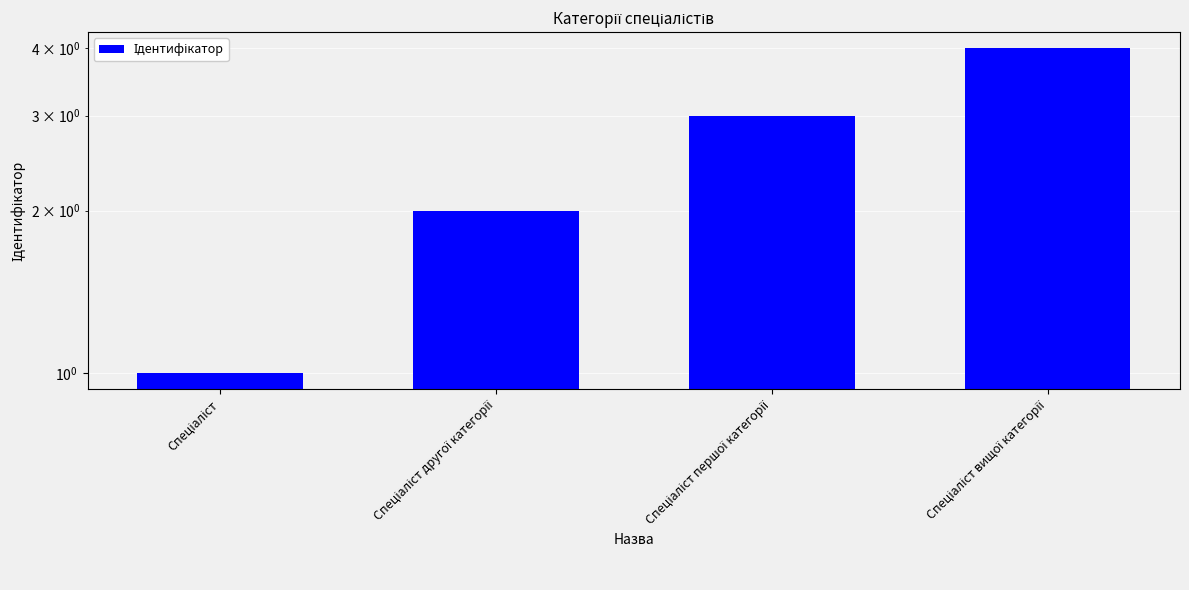

What position from the left is Спеціаліст другої категорії?

2